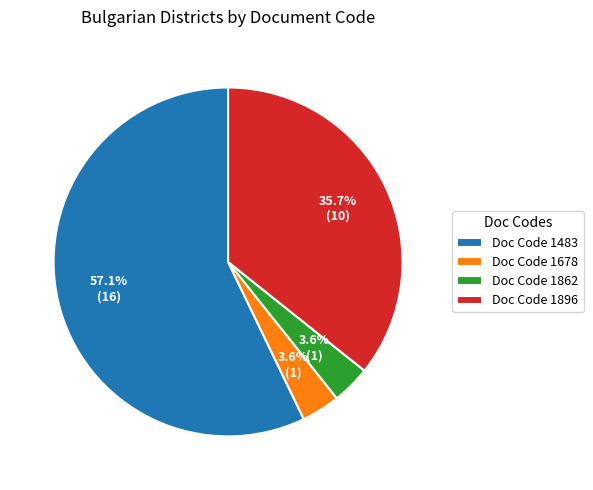

To the nearest percent, what is the difference between the largest and smallest slice percentages?

54%